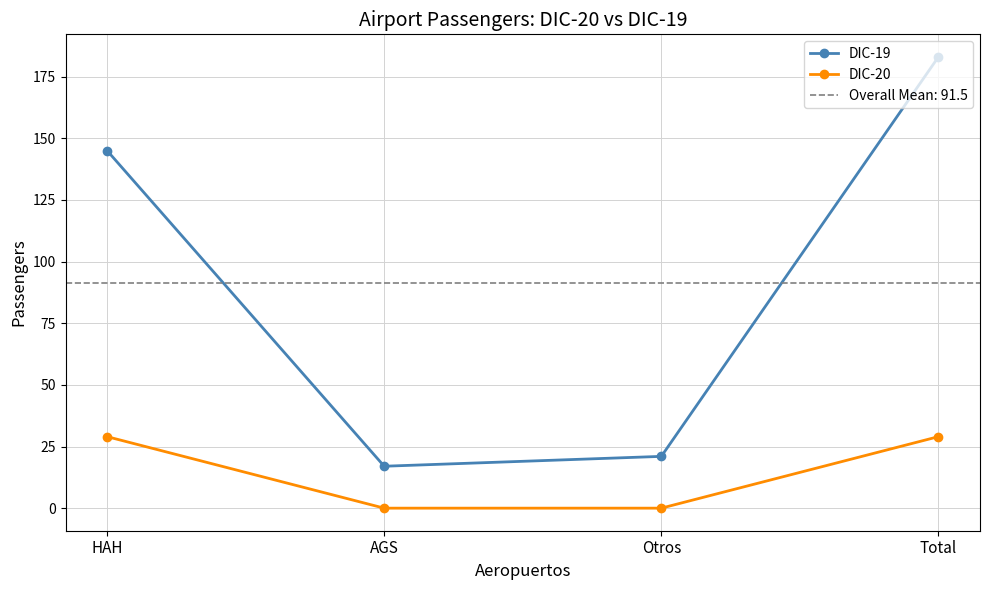

Is it true that DIC-20 equals 18 at AGS?

False